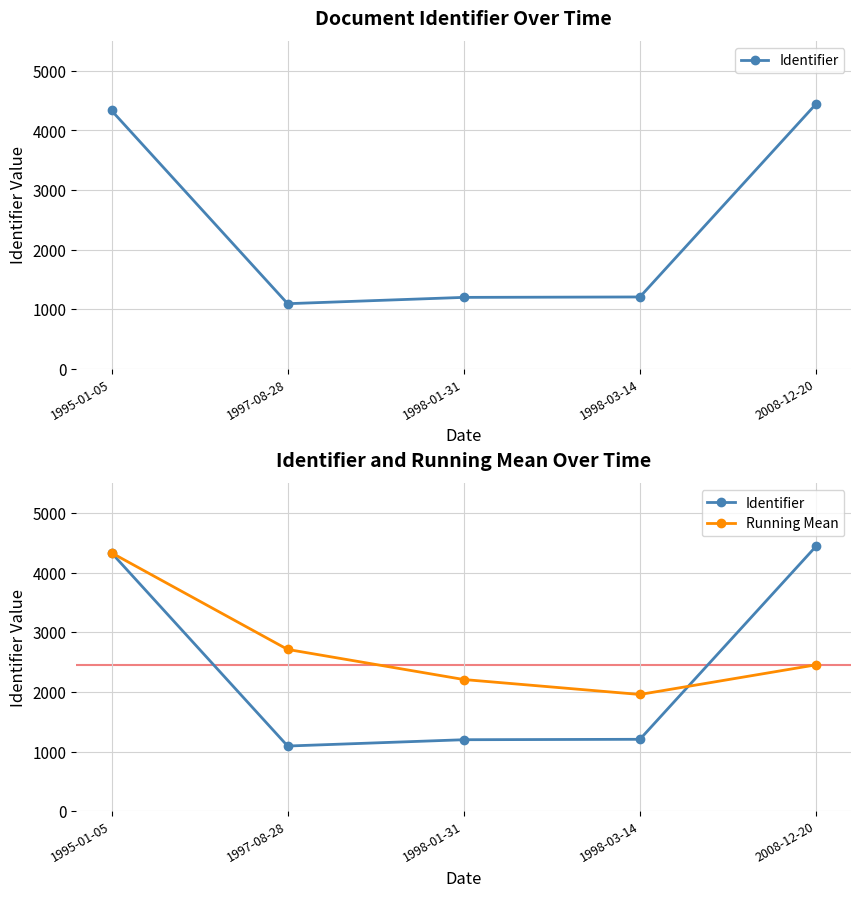

Is the value of Running Mean at 1998-03-14 greater than the value of Identifier at 1995-01-05?

No